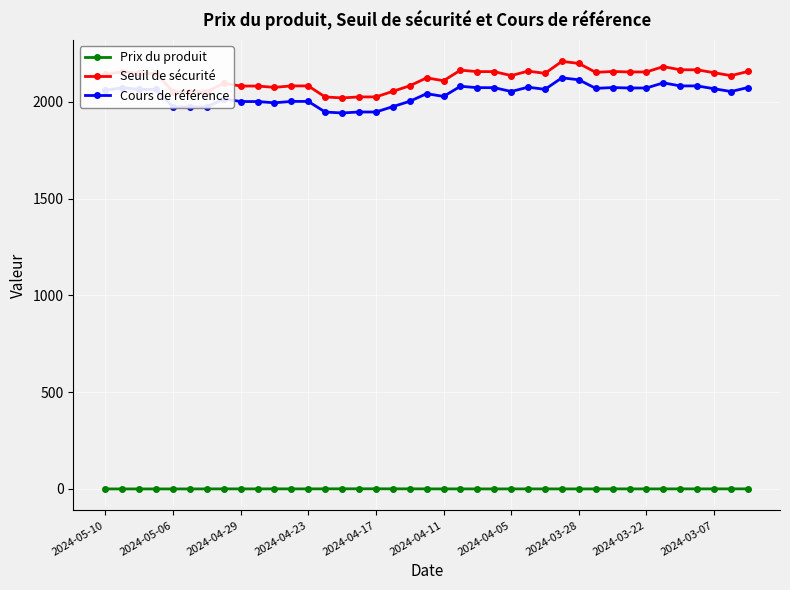

At how many categories does at least one series exceed 1337?

39